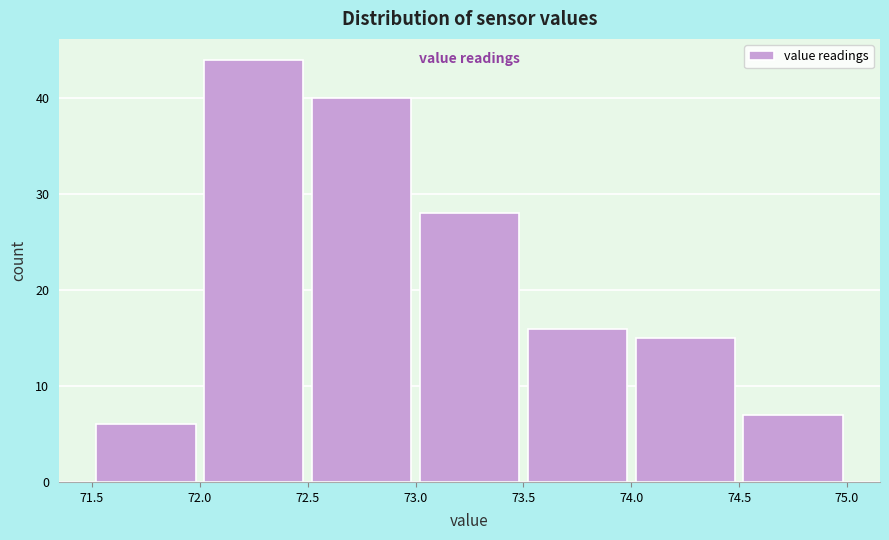

Reading left to right, list every bar in this chart as the range it spans on the x-axis followed by its height. The values are not printed on the chart, so give them approximately, as read against the axis.

71.5 to 72.0: 6
72.0 to 72.5: 44
72.5 to 73.0: 40
73.0 to 73.5: 28
73.5 to 74.0: 16
74.0 to 74.5: 15
74.5 to 75.0: 7